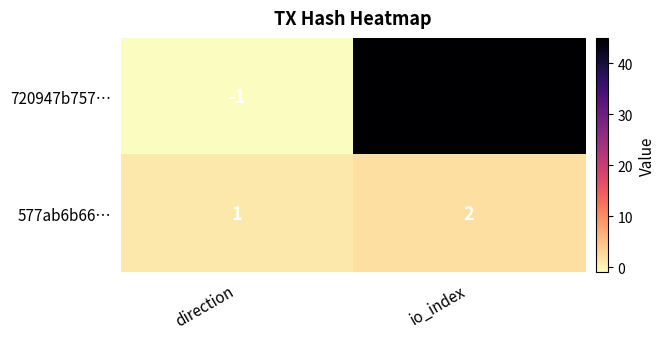

Where is 720947b757… nearest to the value 22?

direction